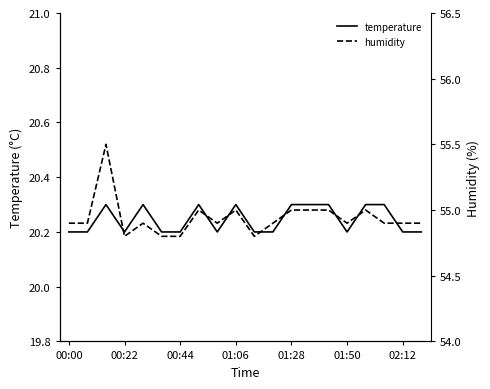

Is it true that temperature equals 9.7 at 02:12?

False